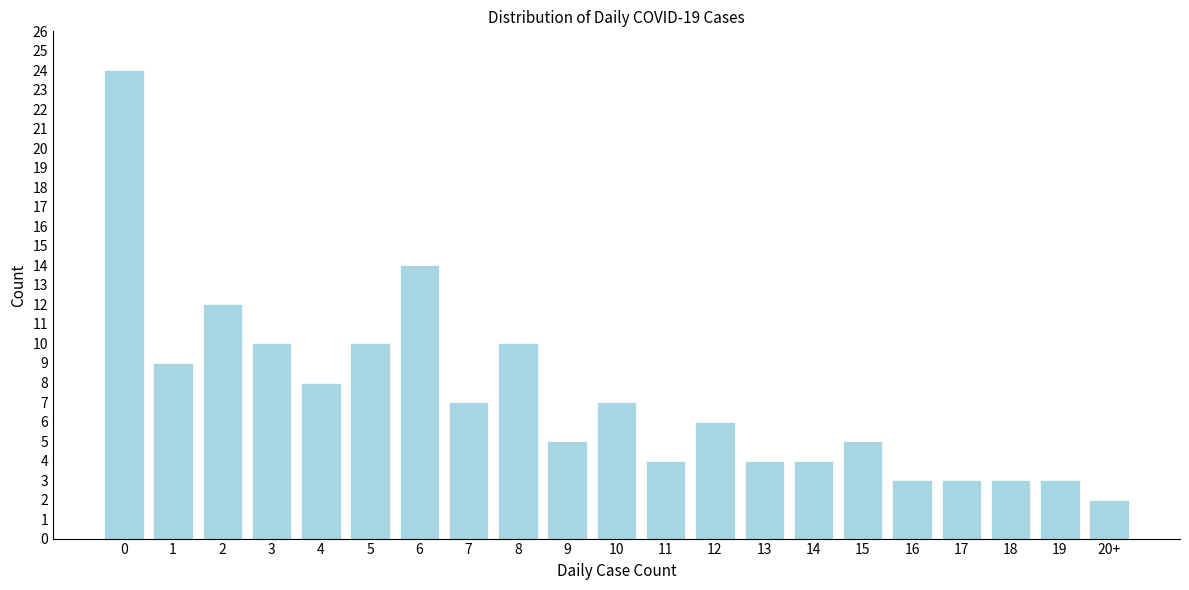

Reading right to left, extract all data points from this chart.

20+=2	19=3	18=3	17=3	16=3	15=5	14=4	13=4	12=6	11=4	10=7	9=5	8=10	7=7	6=14	5=10	4=8	3=10	2=12	1=9	0=24